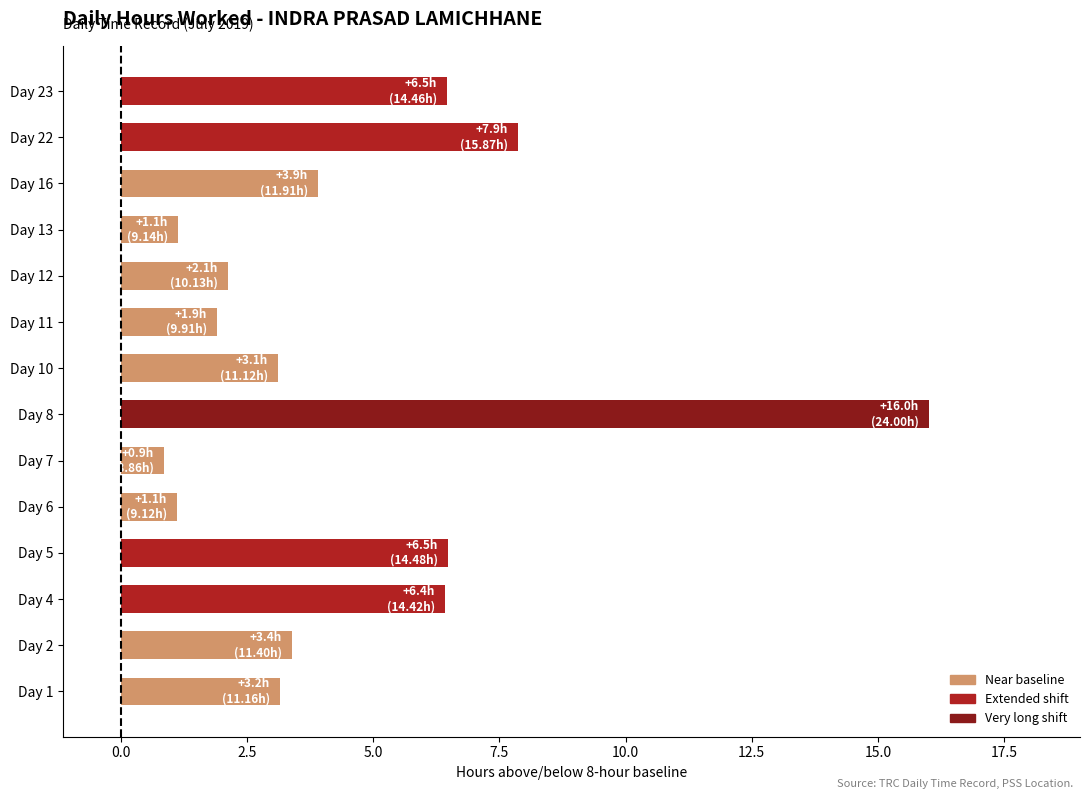

The chart shows a value of 16.0 at Day 8. True or false?

True